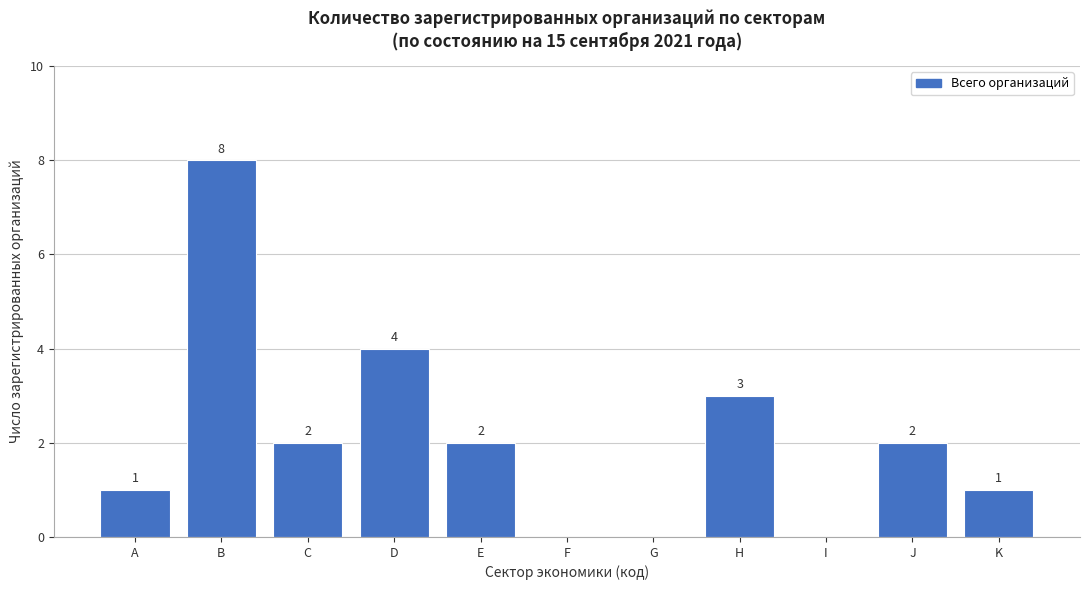

Reading left to right, transcribe all the data shown in this chart.

A=1	B=8	C=2	D=4	E=2	F=0	G=0	H=3	I=0	J=2	K=1